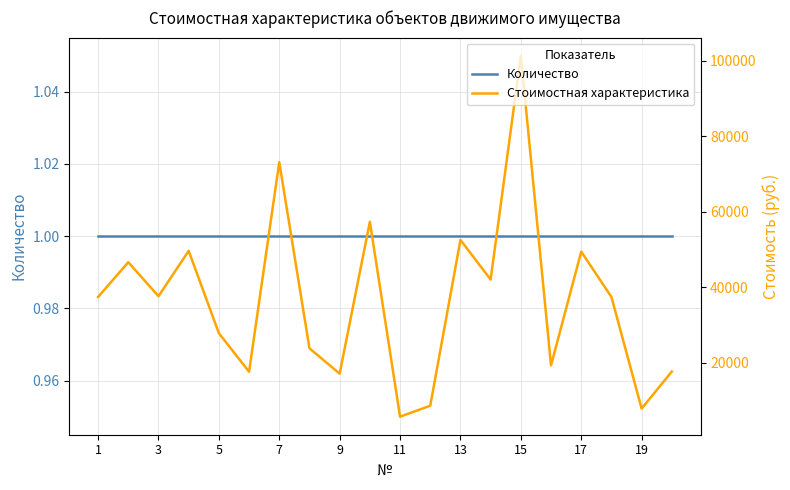

In Стоимостная характеристика, how many points are lower than both neighbors (excluding endpoints)?

7